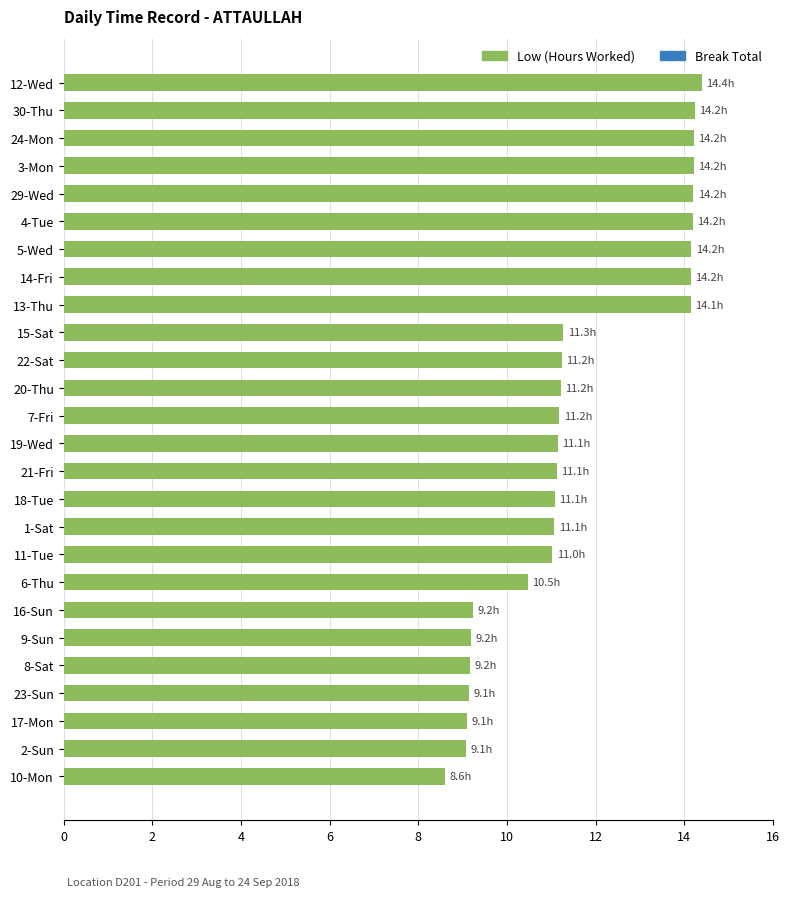

What is the average value?

11.6